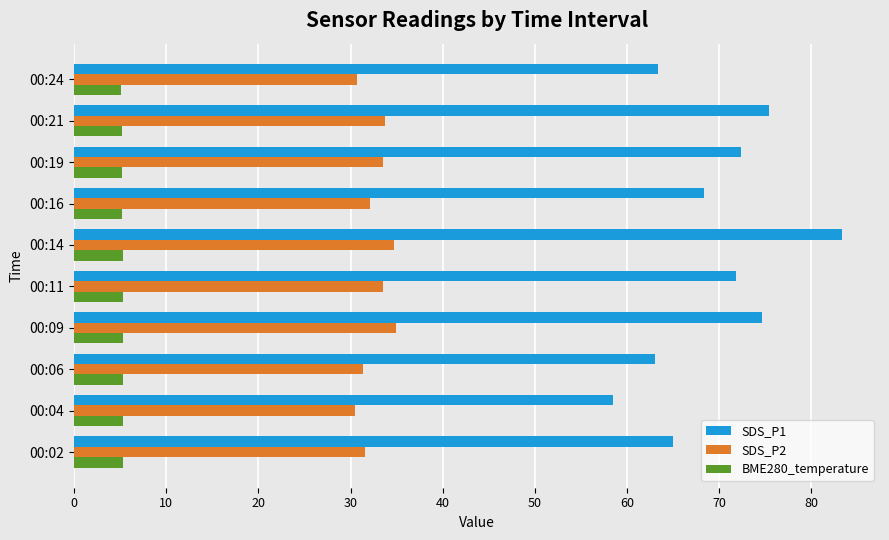

What is the sum of all SDS_P1 values?

695.9